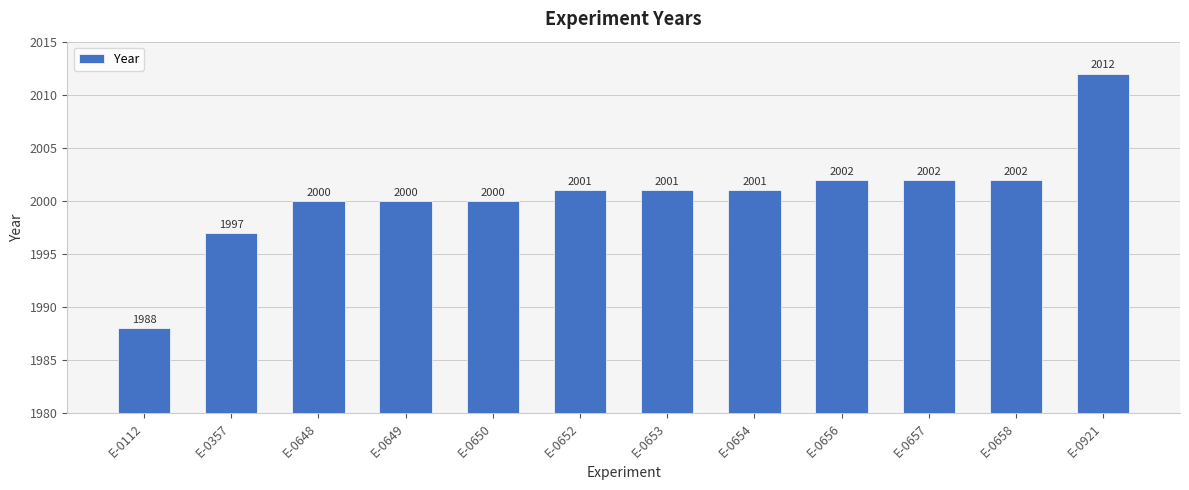

What is the value of the 4th bar from the left?

2000